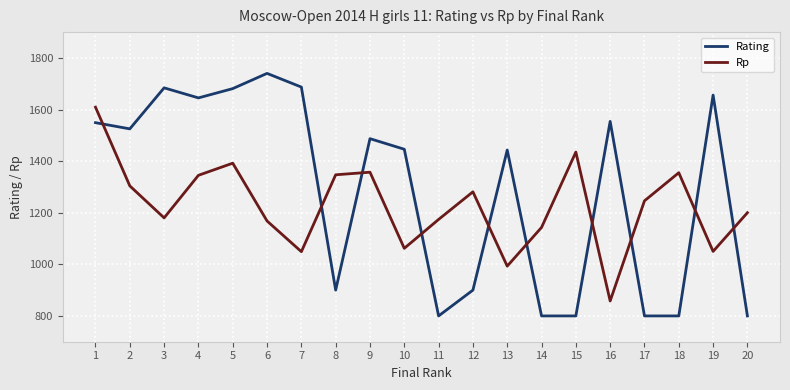

Rank the series at 13 from lowest to highest value.

Rp, Rating